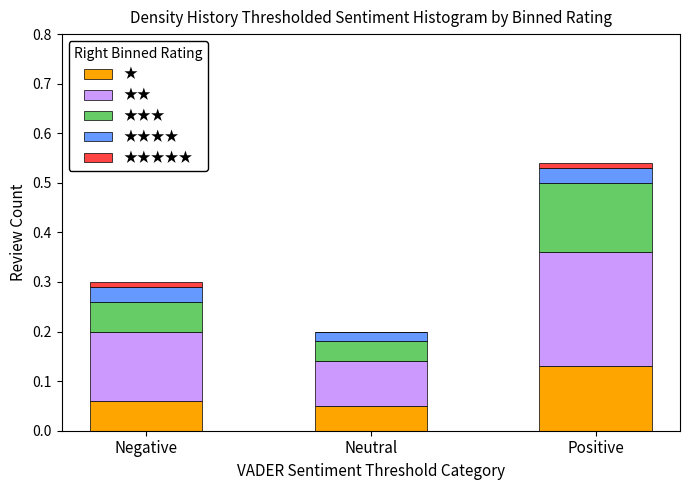

At which category is the sum across all series the highest?

Positive